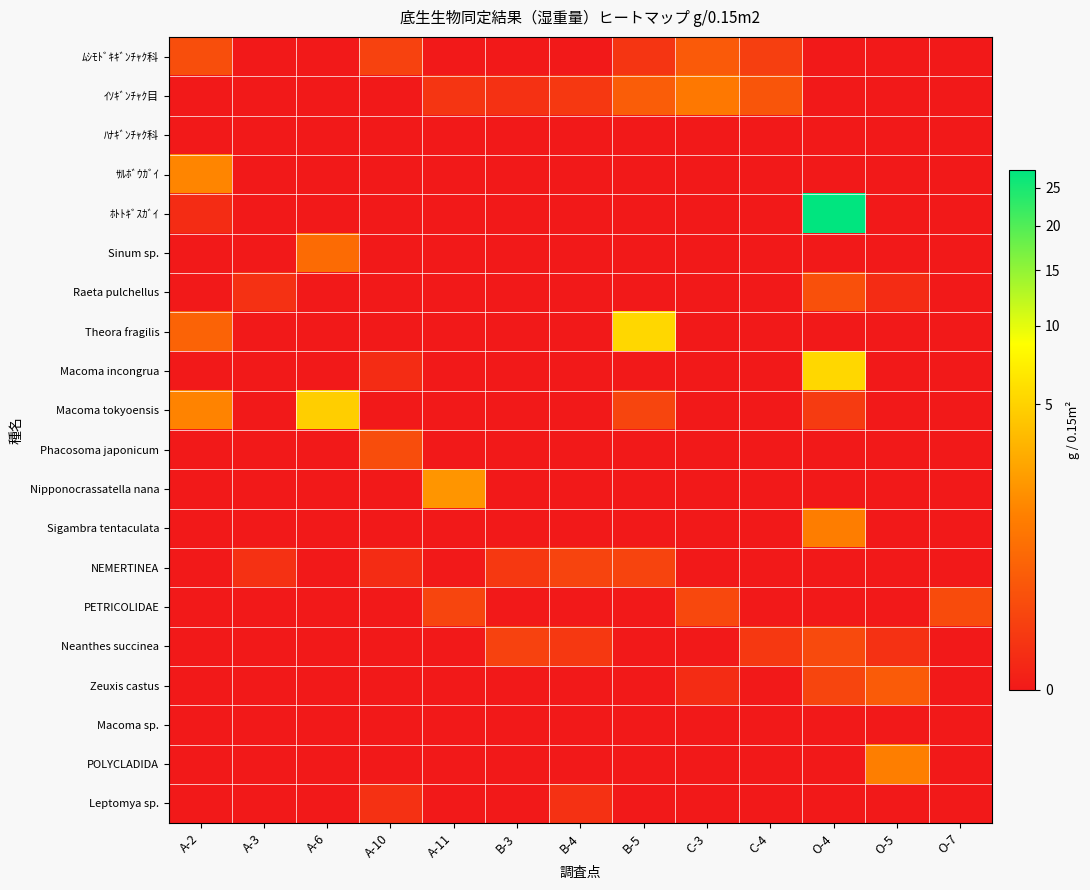

At which category is the sum across all series the highest?

O-4